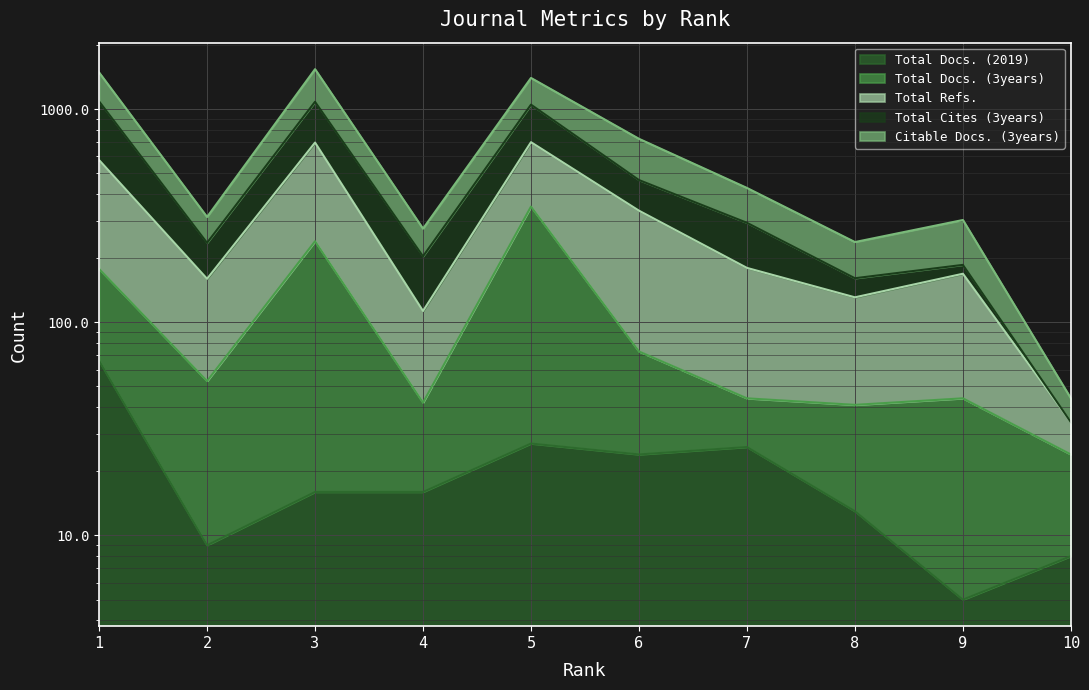

True or false: Total Docs. (3years) has a value of 73 at 6.

True